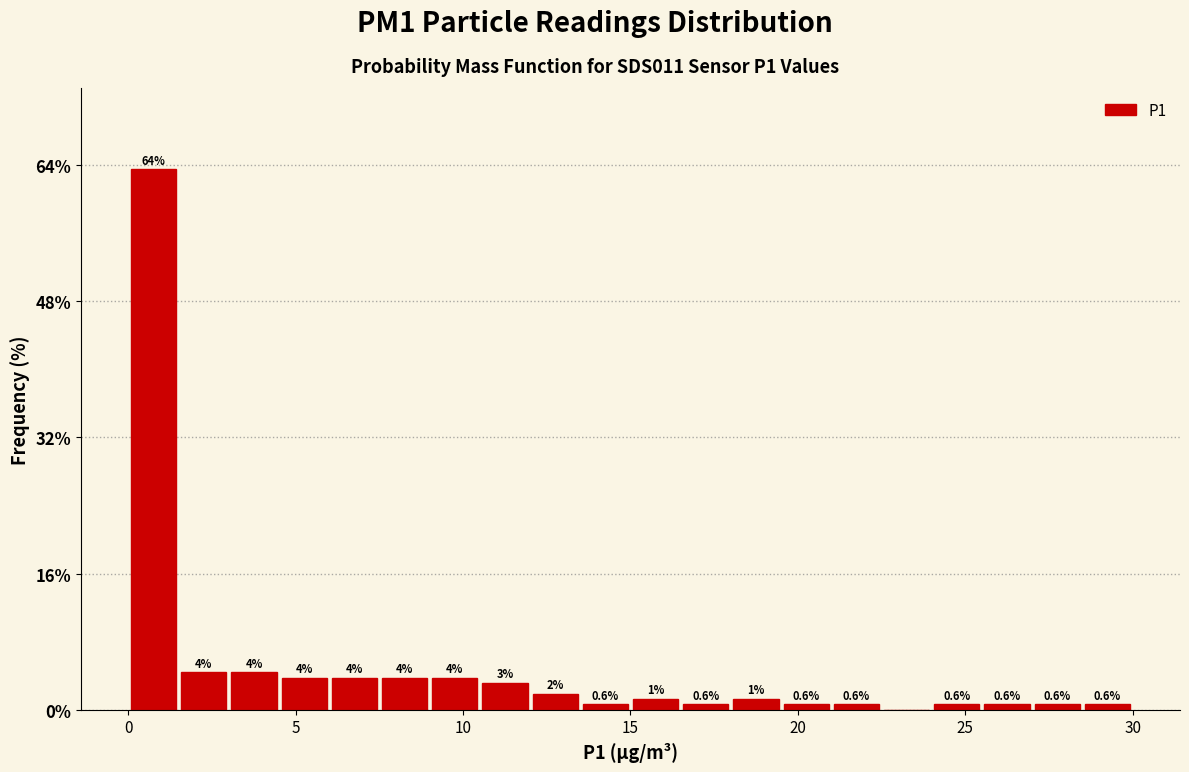

Read against the x-axis, roughly where is the centre of the tallest bar?

1.0